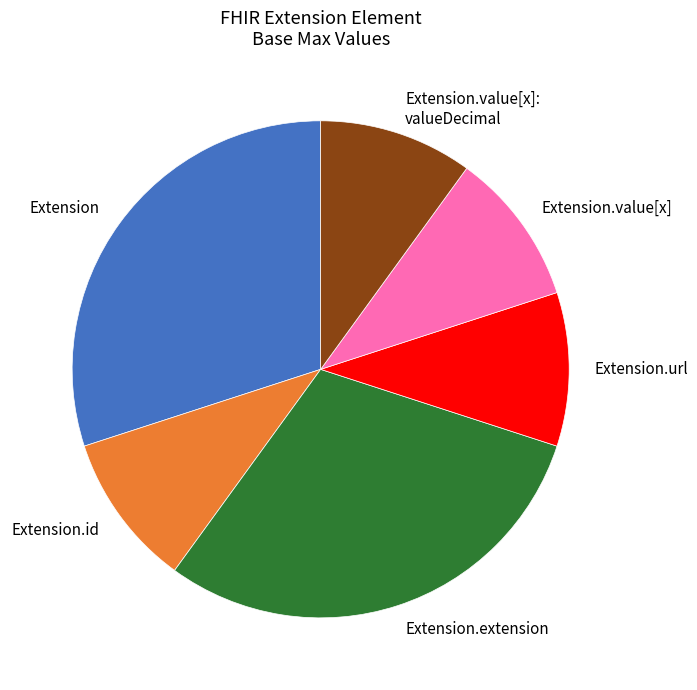

Does any single category account for the majority?

No